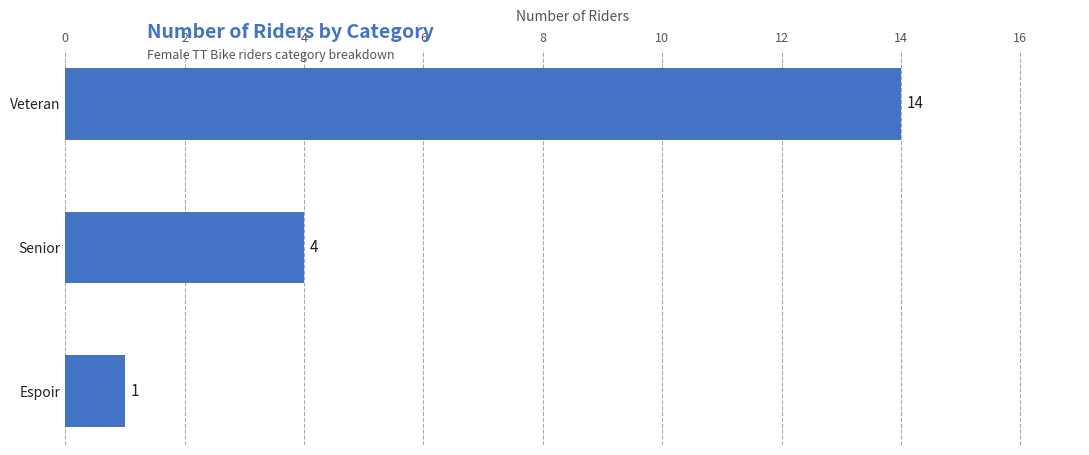

The value at Espoir is 1. True or false?

True